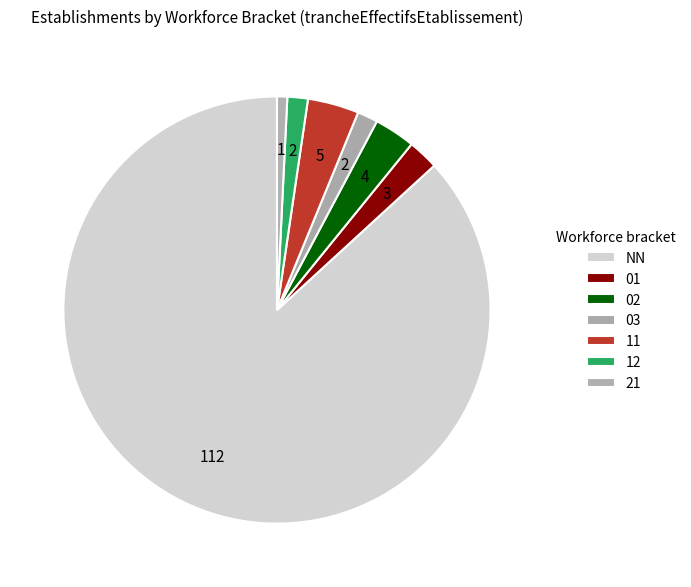

How many segments does this pie chart have?

7